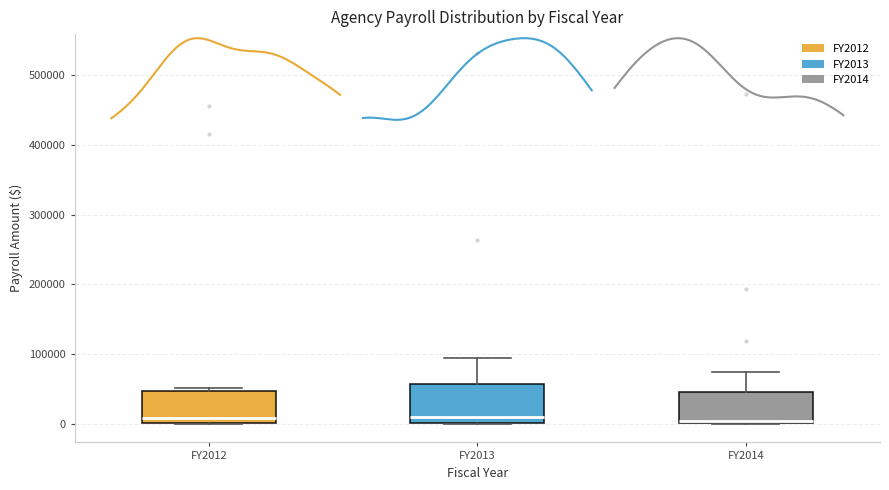

Which box is the tallest, from its lower edge to its upper edge?

FY2013